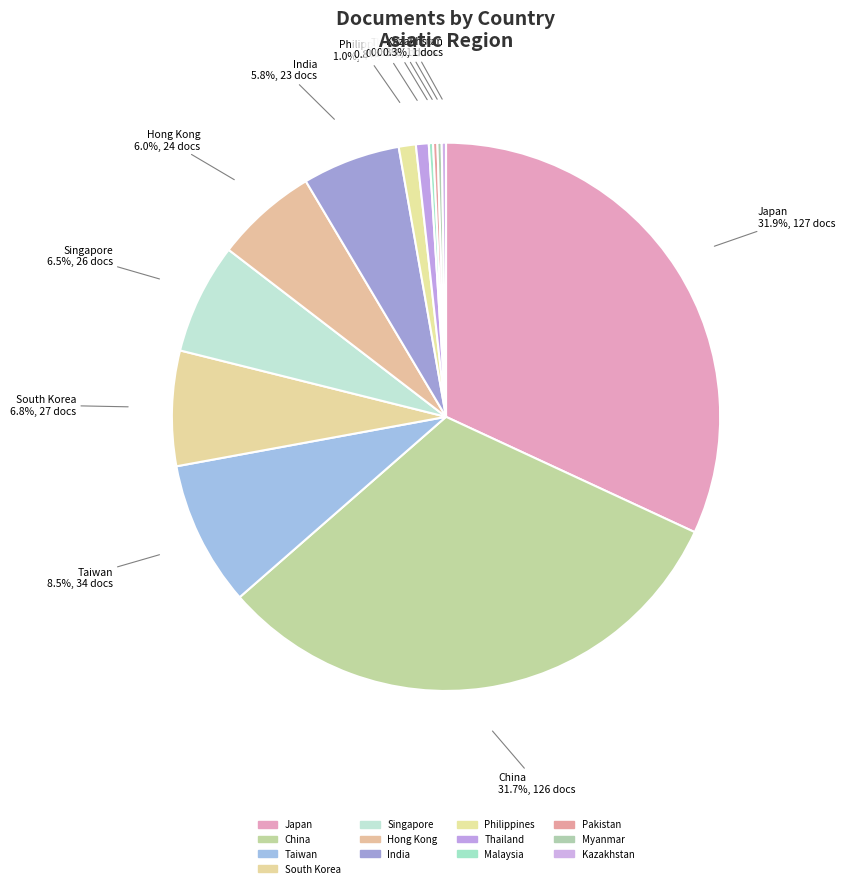

Is it true that Thailand is 14% of the pie?

False